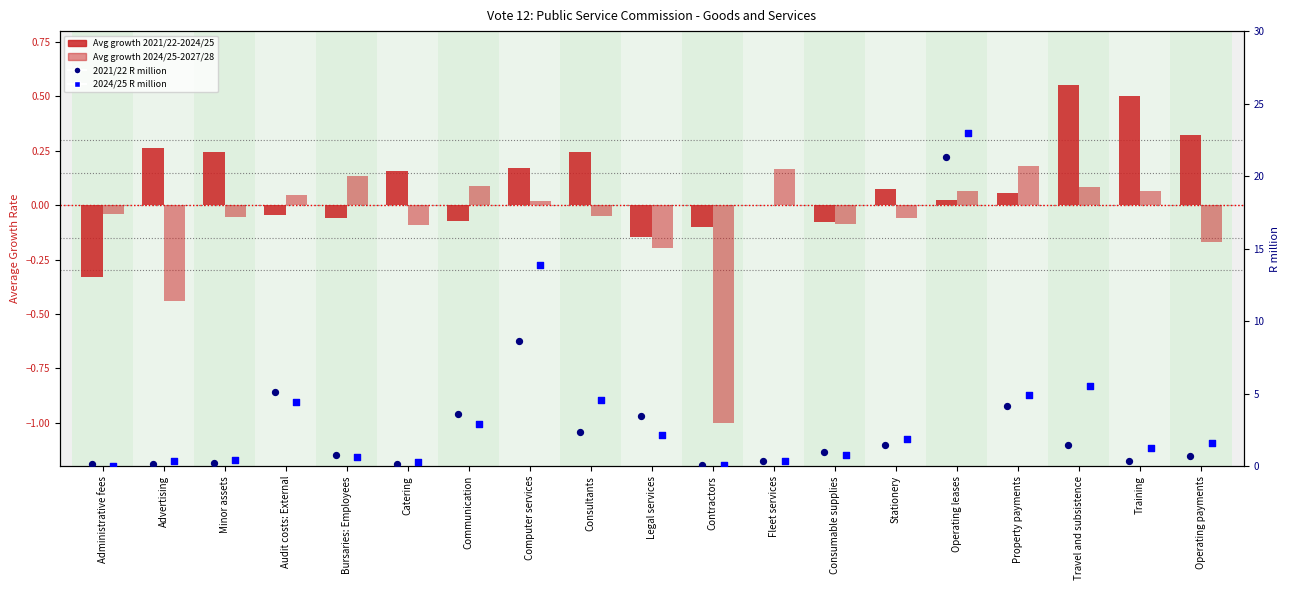

At how many categories does at least one series exceed 6?

2